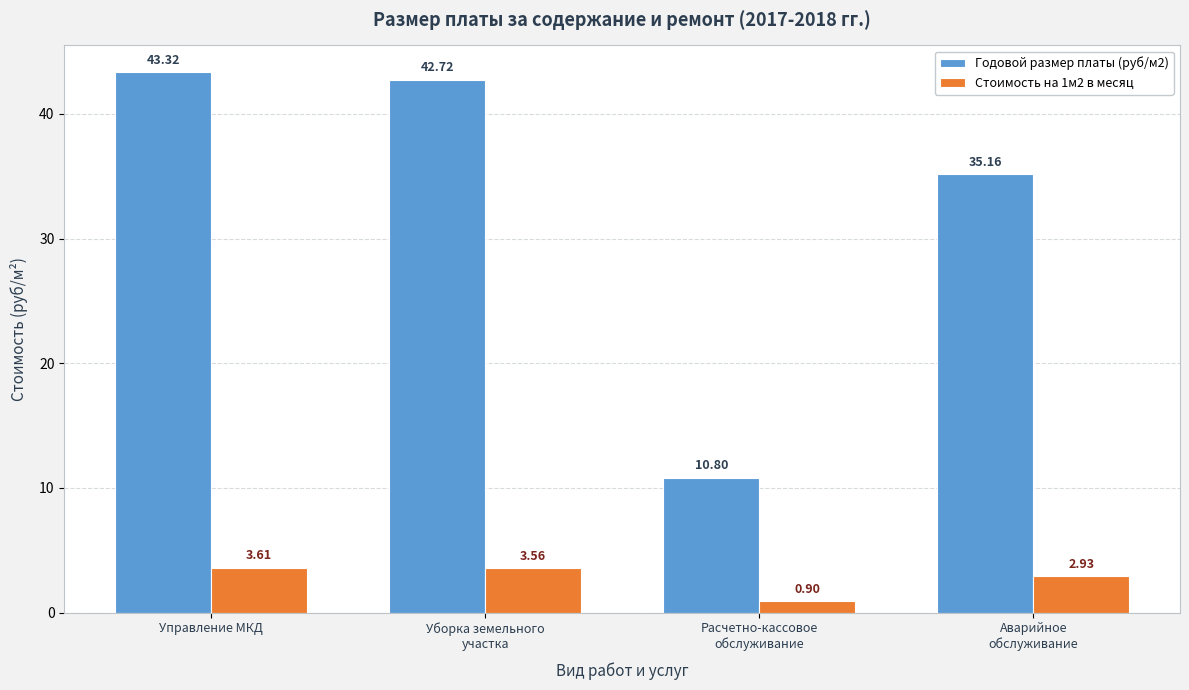

Which series has the largest range (max minus min)?

Годовой размер платы (руб/м2)